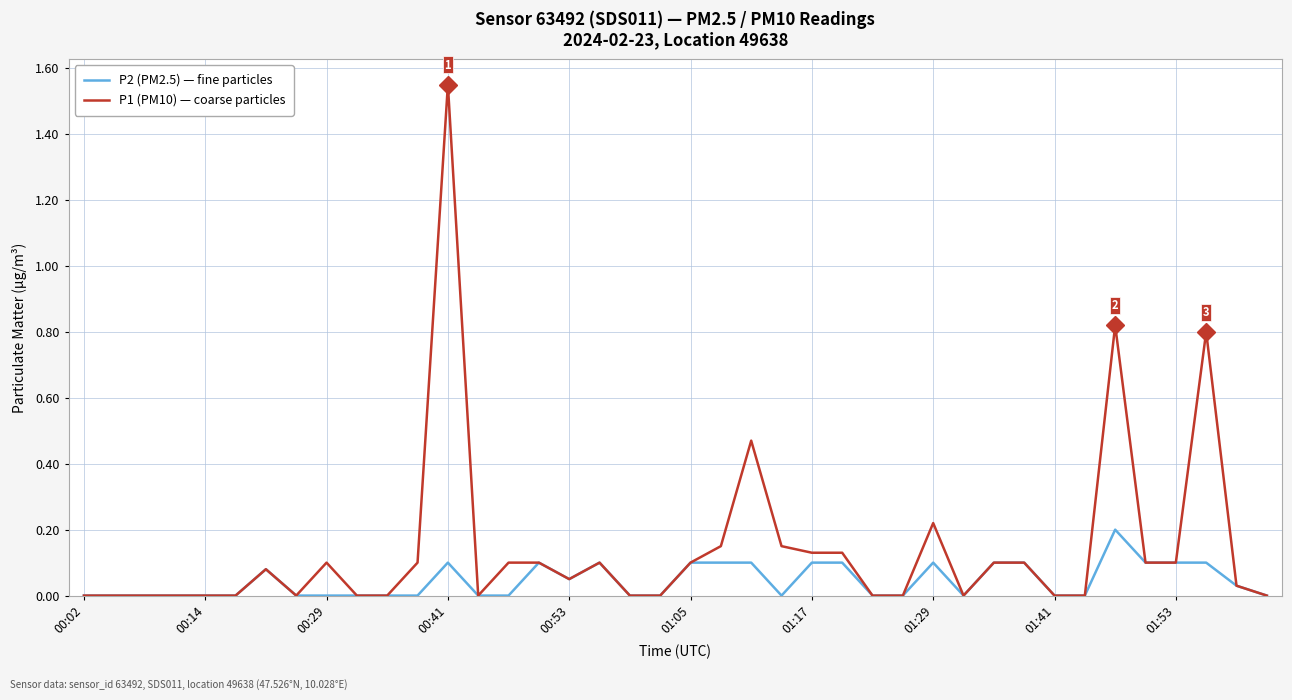

Which series has the largest total across all categories?

P1 (PM10) — coarse particles